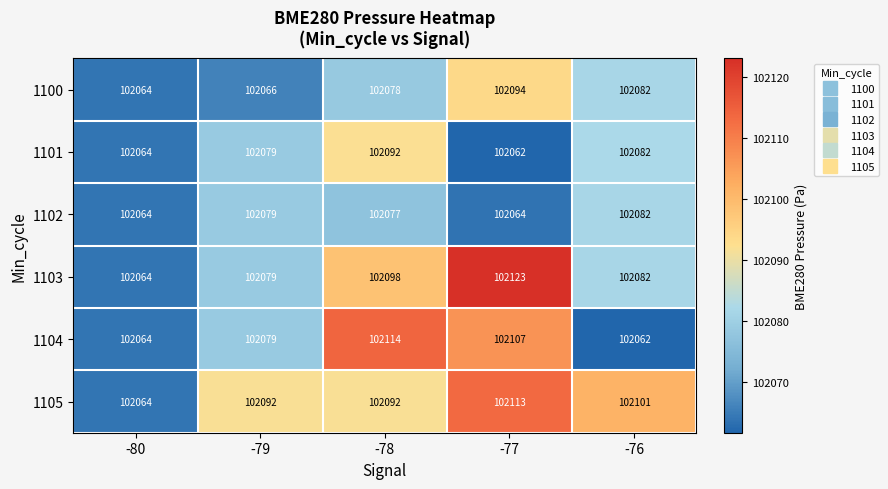

Count the number of categories in the chart.

5